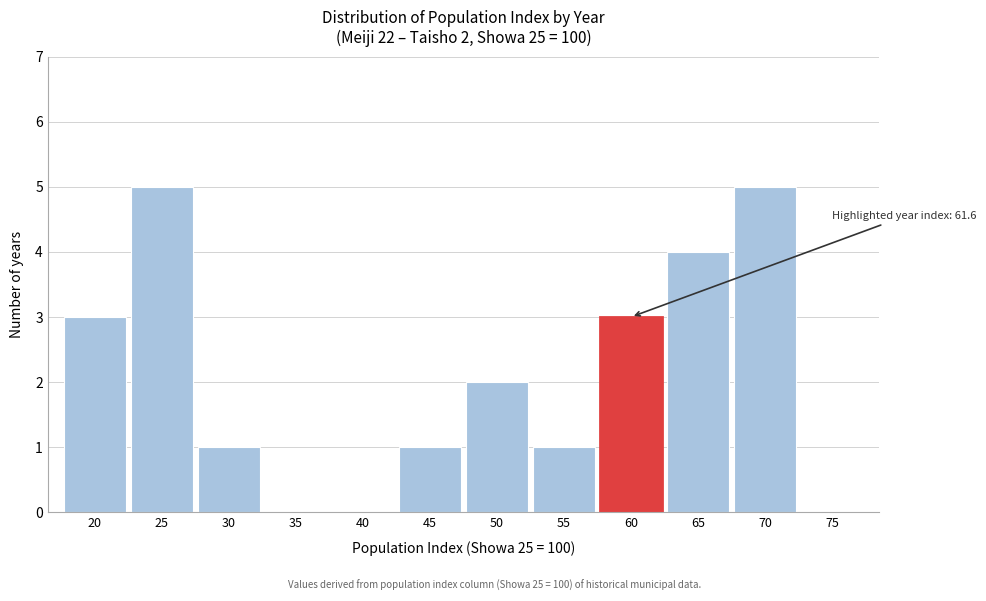

Reading left to right, extract all data points from this chart.

20=3	25=5	30=1	35=0	40=0	45=1	50=2	55=1	60=3	65=4	70=5	75=0